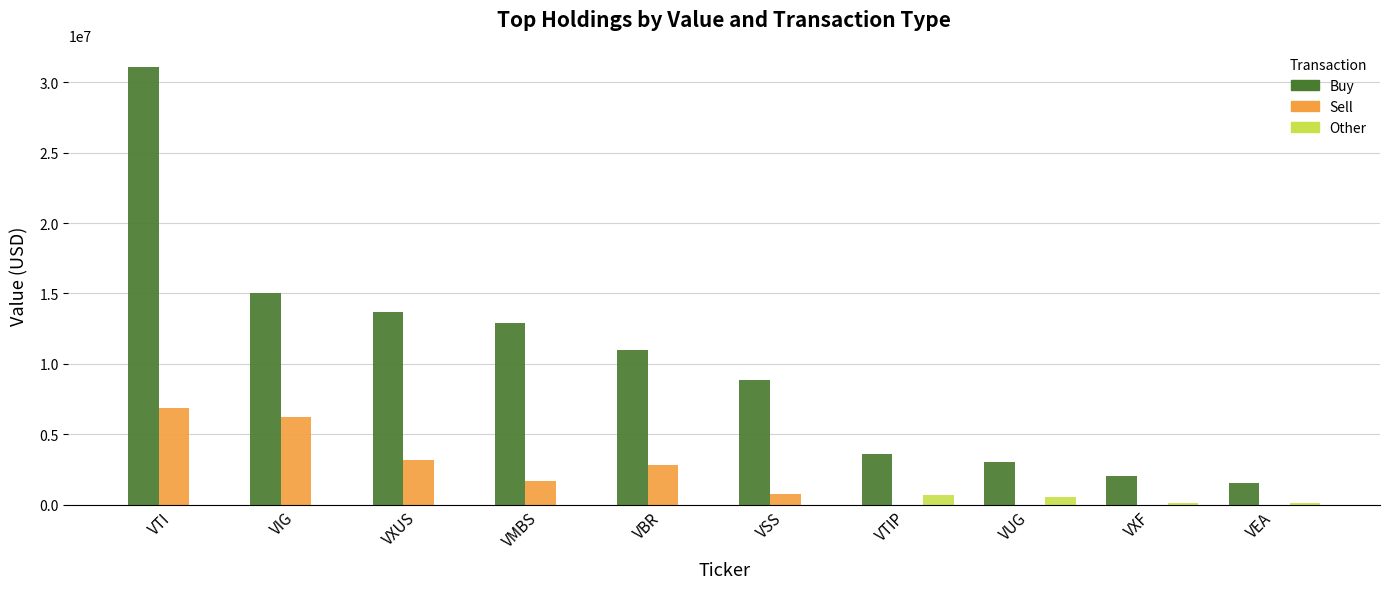

Is the value of Sell at VEA greater than the value of Other at VTIP?

No